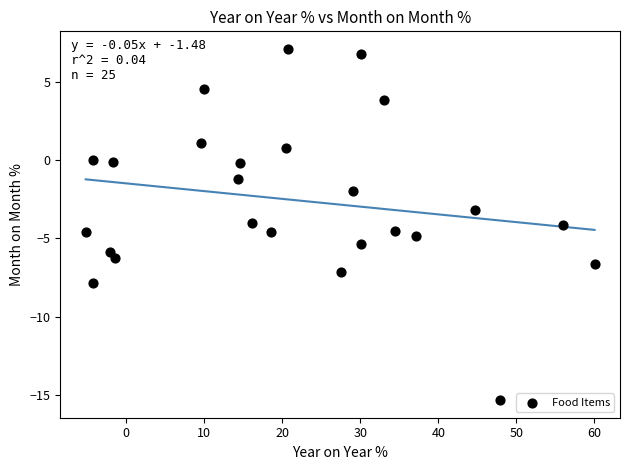

What is the range of X values (max minus min)?

65.2